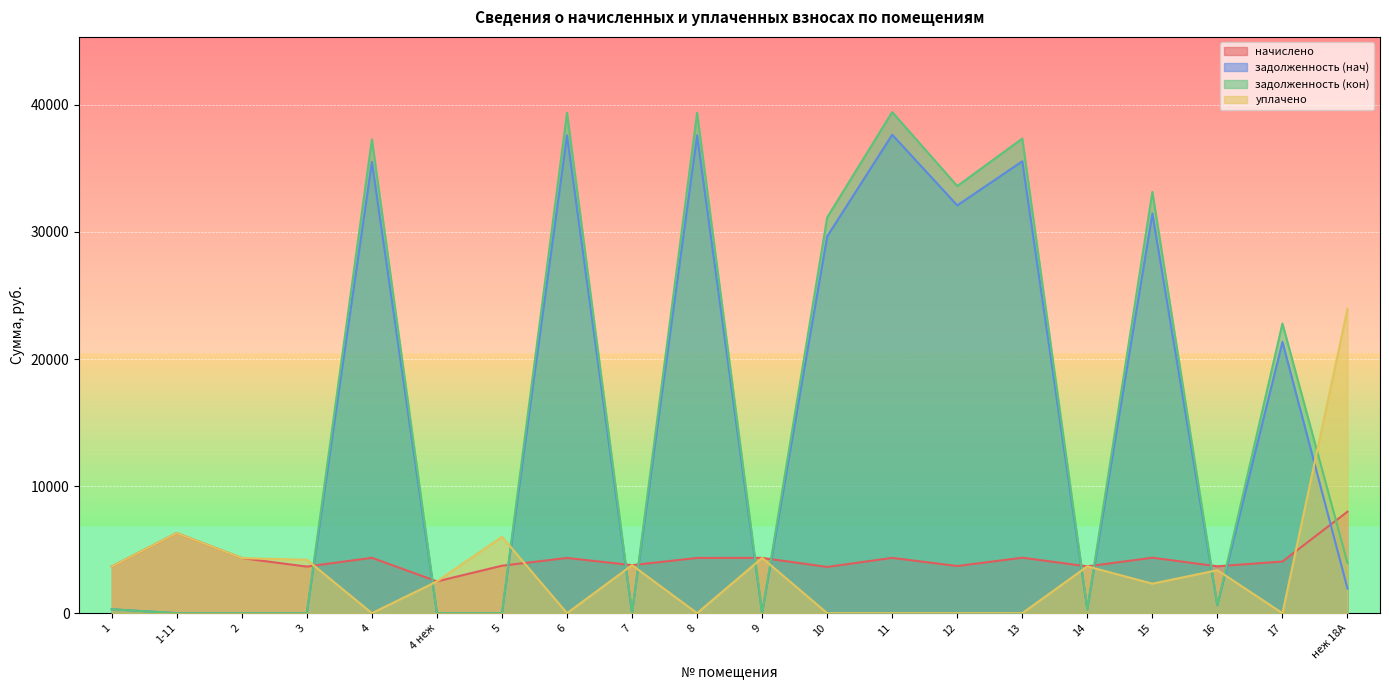

Reading left to right, what are all the values shown in this chart?

начислено: 1=3669.7	1-11=6302.8	2=4331.2	3=3663.4	4=4356.6	4 неж=2499.5	5=3733.3	6=4343.9	7=3777.8	8=4343.9	9=4350.2	10=3637.9	11=4350.2	12=3707.9	13=4363.0	14=3682.4	15=4363.0	16=3688.8	17=4064.0	неж 18А=7988.2
задолженность (нач): 1=305.8	1-11=0.0	2=0.0	3=0.0	4=35506.5	4 неж=0.0	5=0.0	6=37596.1	7=15.9	8=37596.1	9=0.0	10=29649.2	11=37651.2	12=32091.6	13=35558.3	14=306.9	15=31449.5	16=614.8	17=21347.0	неж 18А=1940.2
задолженность (кон): 1=305.8	1-11=0.0	2=0.0	3=0.0	4=37292.8	4 неж=0.0	5=0.0	6=39377.2	7=0.9	8=39377.2	9=0.0	10=31140.8	11=39434.9	12=33611.9	13=37347.2	14=306.9	15=33152.6	16=617.5	17=22789.2	неж 18А=3942.4
уплачено: 1=3669.7	1-11=6302.8	2=4331.2	3=4200.0	4=0.0	4 неж=2499.5	5=6007.7	6=0.0	7=3776.8	8=0.0	9=4350.2	10=0.0	11=0.0	12=0.0	13=0.0	14=3682.4	15=2322.0	16=3380.1	17=0.0	неж 18А=23946.7